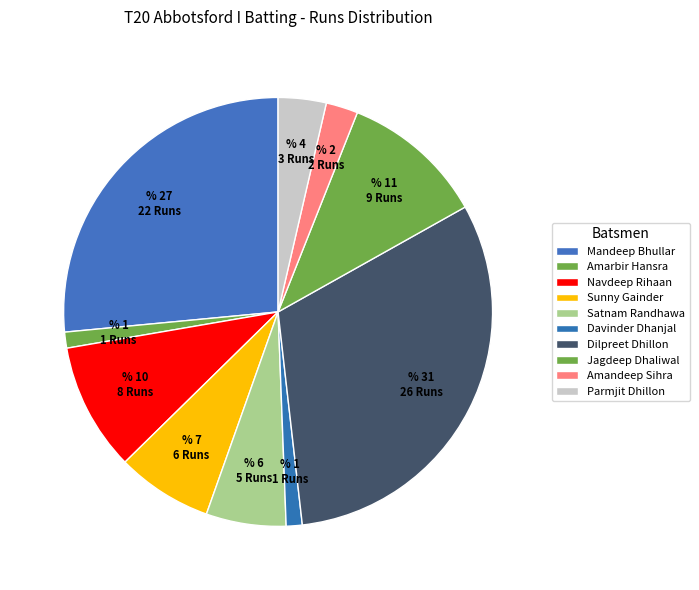

How many segments does this pie chart have?

10